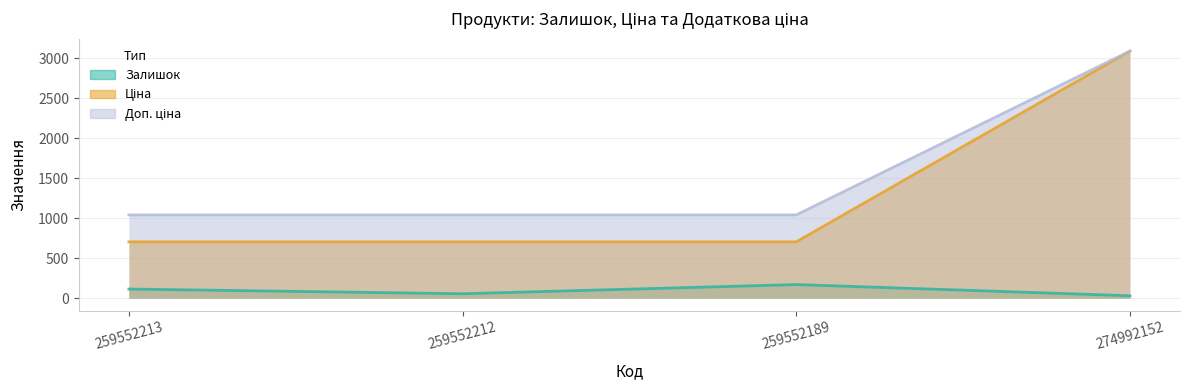

True or false: Залишок and Доп. ціна intersect in this chart.

False